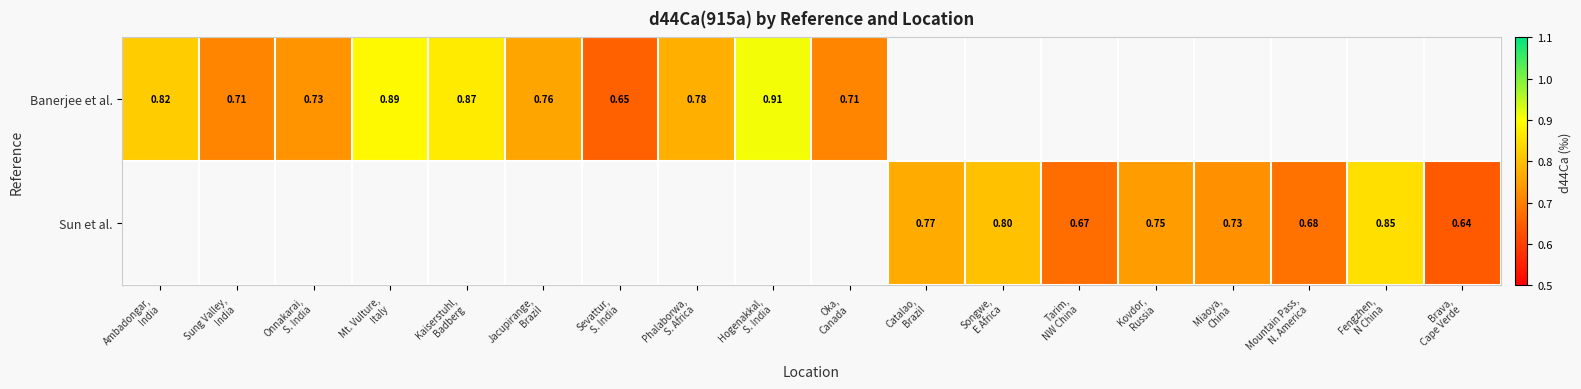

At which label is Banerjee et al. closest to 0?

Sevattur, S. India